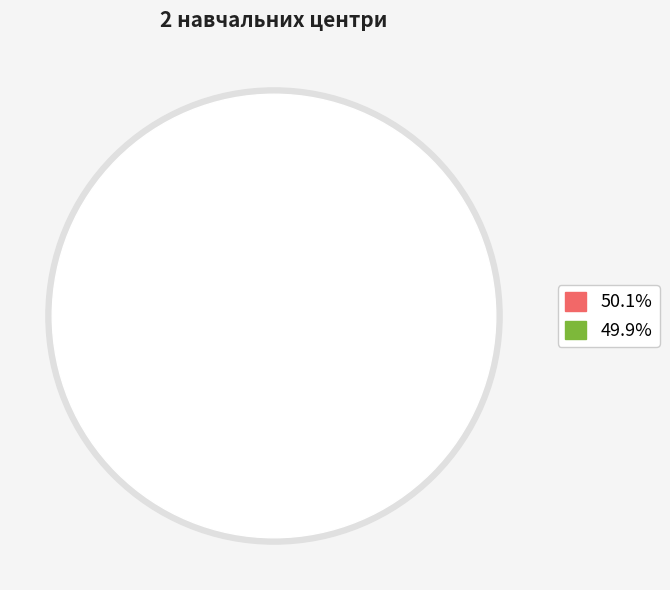

Is there any slice that represents more than half of the pie?

Yes